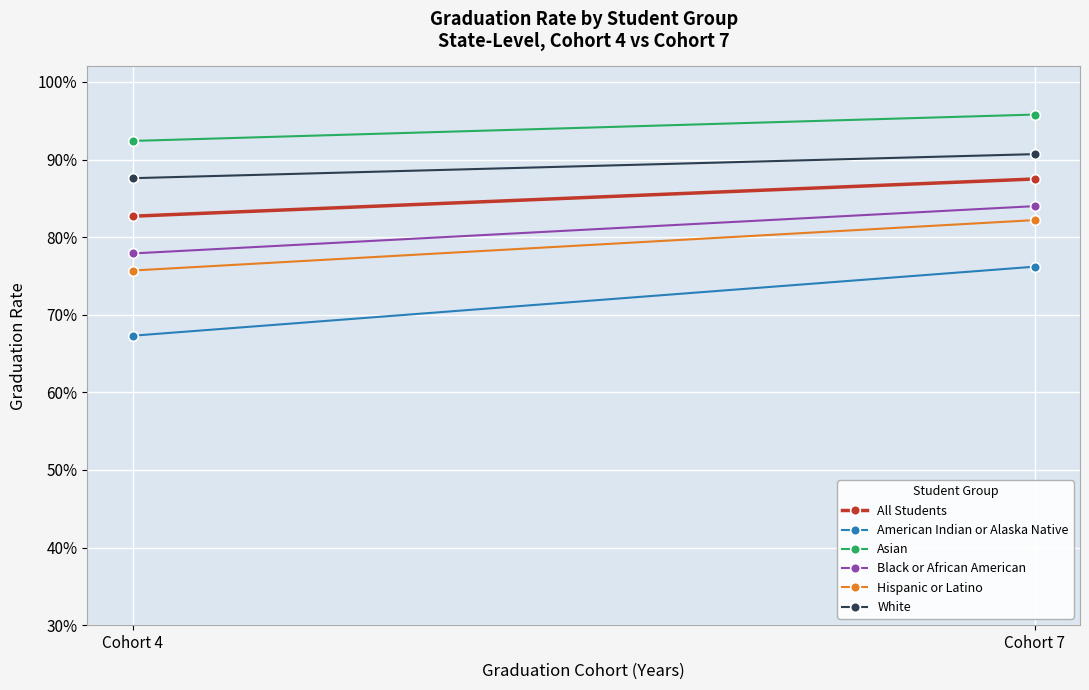

Which series has the largest range (max minus min)?

American Indian or Alaska Native